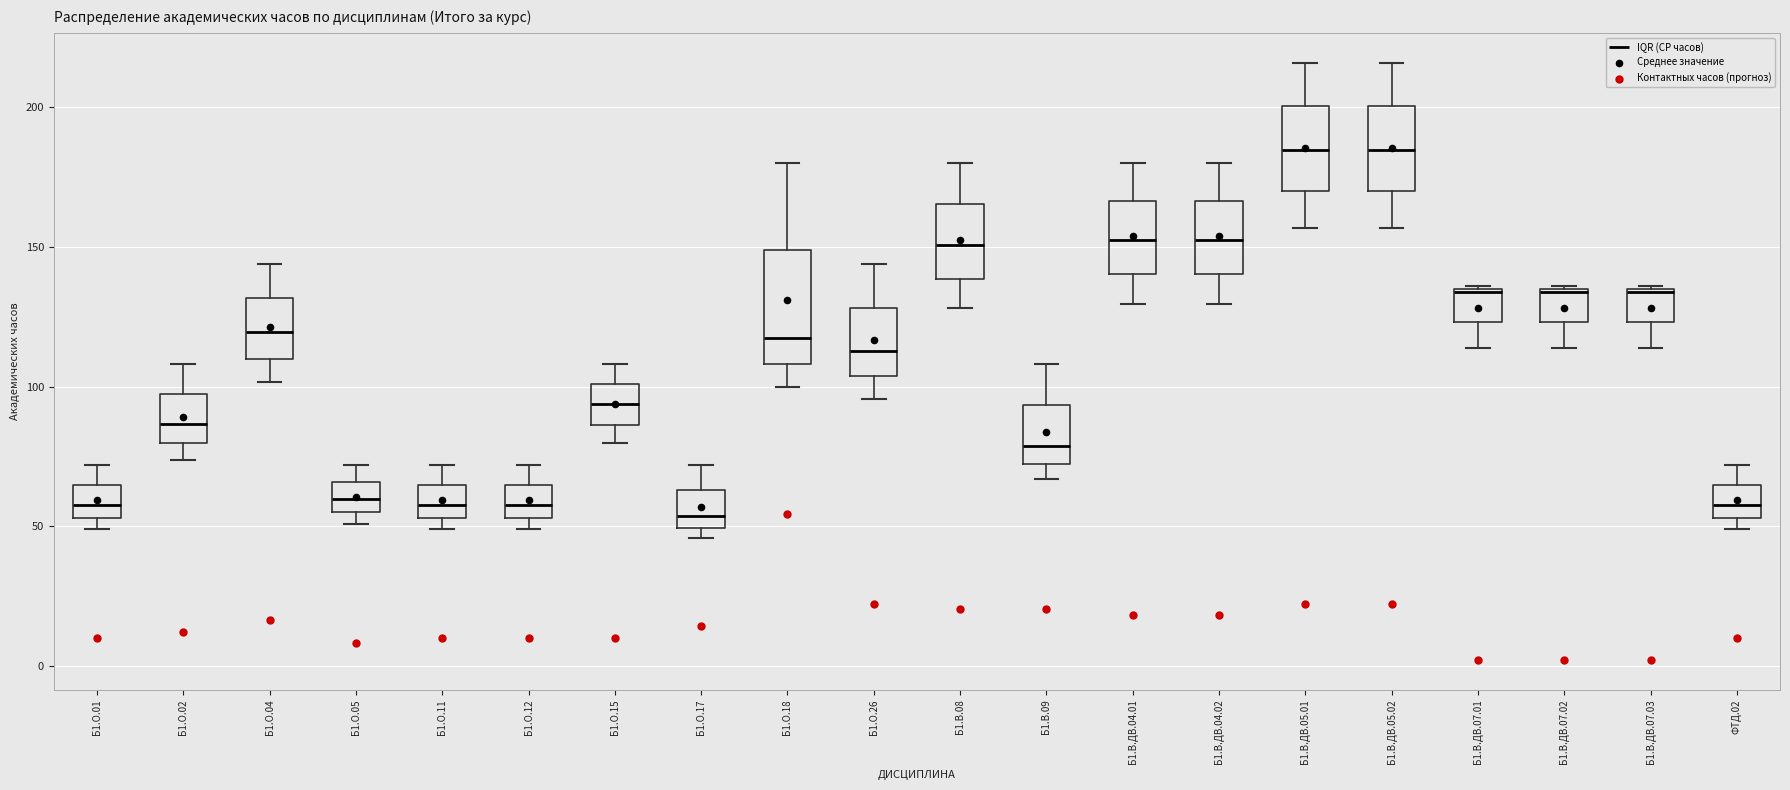

Comparing the boxes themselves (not the whiskers), which one is the tallest?

Б1.О.18